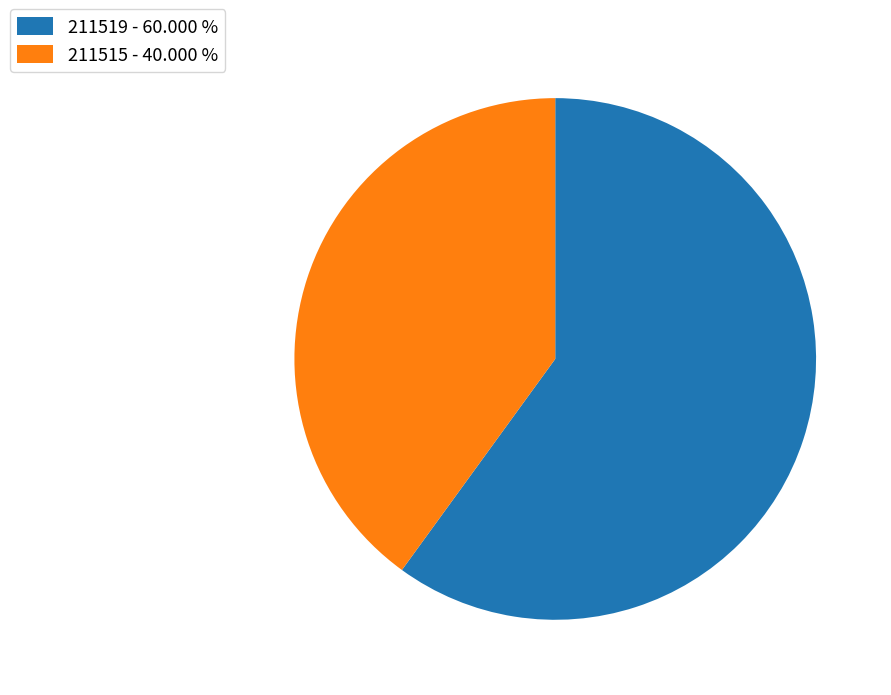

Count the number of slices in the pie.

2